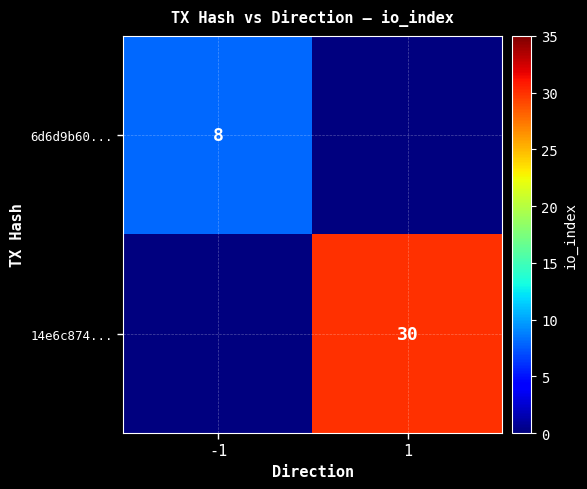

The value of 14e6c874... at 1 is 30. True or false?

True